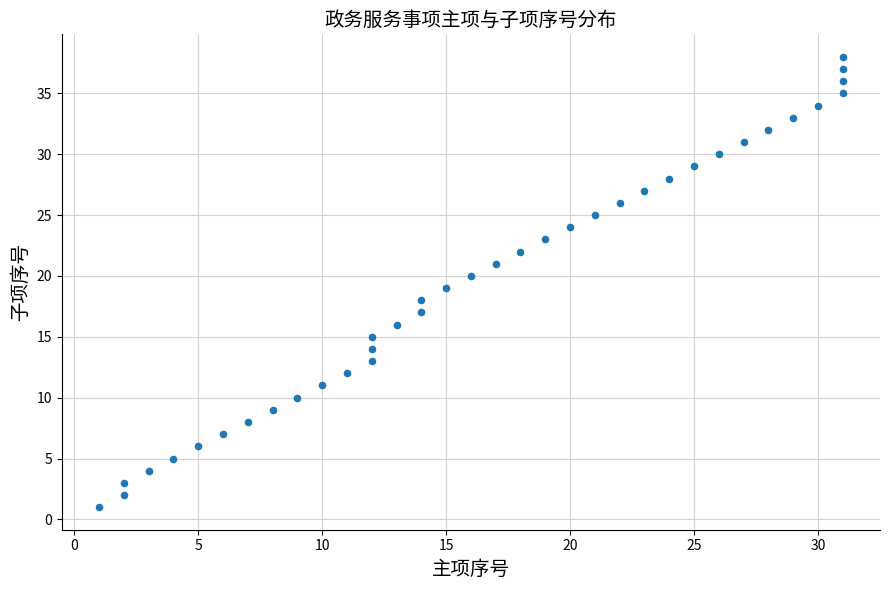

What is the range of X values (max minus min)?

30